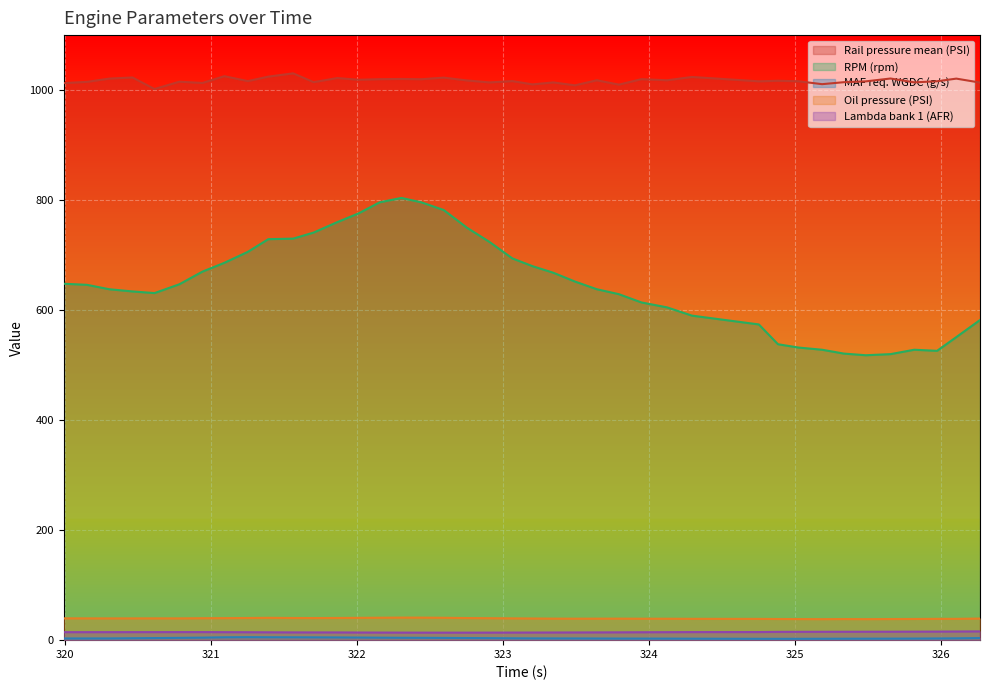

Where is the first local maximum for Lambda bank 1 (AFR)?

320.944